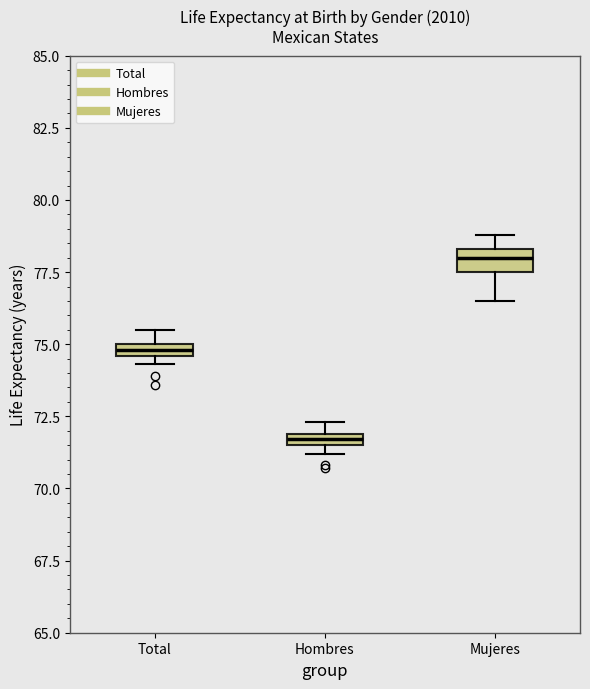

Which box has the lowest median line?

Hombres